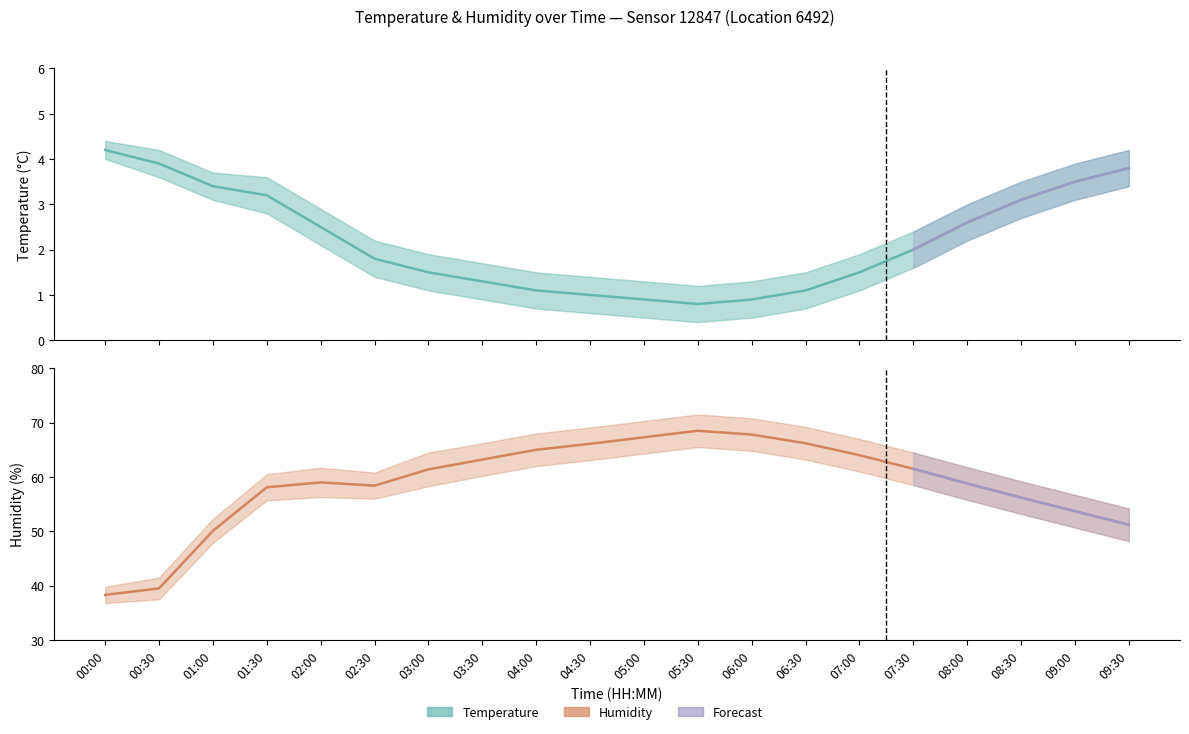

What is the difference between the humidity values at 00:00 and 00:30?

1.2